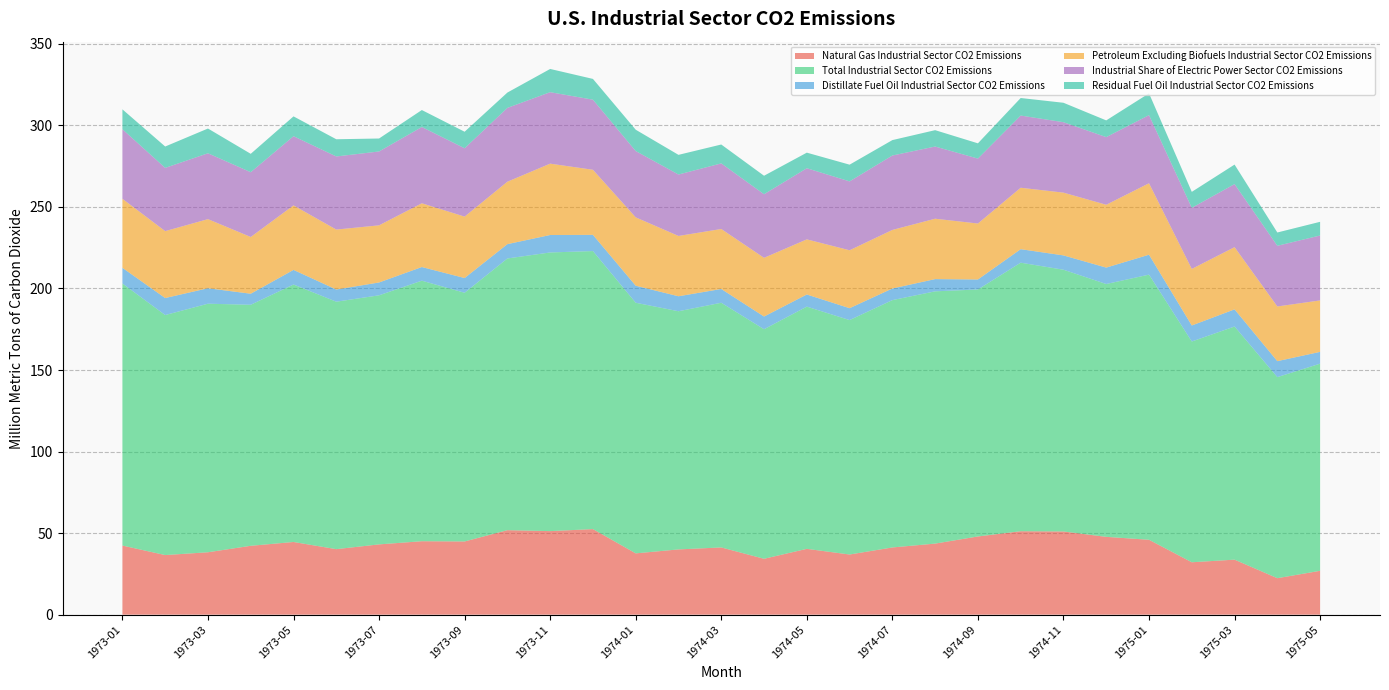

Reading left to right, extract all data points from this chart.

Natural Gas Industrial Sector CO2 Emissions: 1973-01=42.4	1973-02=36.5	1973-03=38.3	1973-04=42.2	1973-05=44.6	1973-06=40.2	1973-07=43.1	1973-08=45.0	1973-09=44.9	1973-10=51.8	1973-11=51.2	1973-12=52.5	1974-01=37.6	1974-02=40.0	1974-03=41.2	1974-04=34.3	1974-05=40.4	1974-06=36.9	1974-07=41.2	1974-08=43.6	1974-09=47.9	1974-10=51.2	1974-11=51.0	1974-12=47.7	1975-01=45.9	1975-02=32.1	1975-03=33.7	1975-04=22.4	1975-05=26.9
Total Industrial Sector CO2 Emissions: 1973-01=160.7	1973-02=147.2	1973-03=152.4	1973-04=147.8	1973-05=157.9	1973-06=151.7	1973-07=152.7	1973-08=159.8	1973-09=152.5	1973-10=166.6	1973-11=170.9	1973-12=170.5	1974-01=153.7	1974-02=146.0	1974-03=150.0	1974-04=140.8	1974-05=148.5	1974-06=143.7	1974-07=151.7	1974-08=154.7	1974-09=151.5	1974-10=164.7	1974-11=160.5	1974-12=155.0	1975-01=162.6	1975-02=135.4	1975-03=143.0	1975-04=123.3	1975-05=127.0
Distillate Fuel Oil Industrial Sector CO2 Emissions: 1973-01=9.6	1973-02=10.4	1973-03=9.5	1973-04=6.8	1973-05=9.0	1973-06=7.5	1973-07=7.9	1973-08=8.4	1973-09=9.0	1973-10=8.8	1973-11=10.7	1973-12=9.9	1974-01=10.4	1974-02=9.2	1974-03=8.4	1974-04=7.8	1974-05=7.4	1974-06=7.3	1974-07=7.1	1974-08=7.5	1974-09=6.1	1974-10=8.3	1974-11=8.8	1974-12=10.1	1975-01=12.2	1975-02=9.8	1975-03=10.5	1975-04=9.8	1975-05=7.2
Petroleum Excluding Biofuels Industrial Sector CO2 Emissions: 1973-01=42.3	1973-02=41.0	1973-03=42.4	1973-04=34.8	1973-05=39.6	1973-06=36.8	1973-07=35.0	1973-08=39.1	1973-09=37.7	1973-10=38.3	1973-11=43.8	1973-12=39.9	1974-01=41.9	1974-02=37.0	1974-03=36.8	1974-04=36.0	1974-05=33.8	1974-06=35.5	1974-07=35.9	1974-08=37.0	1974-09=34.3	1974-10=37.7	1974-11=38.5	1974-12=38.5	1975-01=43.8	1975-02=34.7	1975-03=38.1	1975-04=33.5	1975-05=31.6
Industrial Share of Electric Power Sector CO2 Emissions: 1973-01=42.6	1973-02=38.8	1973-03=40.4	1973-04=39.7	1973-05=42.4	1973-06=44.8	1973-07=45.3	1973-08=46.8	1973-09=41.9	1973-10=45.3	1973-11=43.8	1973-12=43.0	1974-01=40.7	1974-02=37.7	1974-03=40.2	1974-04=39.0	1974-05=43.6	1974-06=42.2	1974-07=45.6	1974-08=44.3	1974-09=39.8	1974-10=44.3	1974-11=43.2	1974-12=41.5	1975-01=41.8	1975-02=37.5	1975-03=38.7	1975-04=37.2	1975-05=39.8
Residual Fuel Oil Industrial Sector CO2 Emissions: 1973-01=12.2	1973-02=13.1	1973-03=15.2	1973-04=11.3	1973-05=12.2	1973-06=10.6	1973-07=8.0	1973-08=10.4	1973-09=10.1	1973-10=9.4	1973-11=14.2	1973-12=12.7	1974-01=13.1	1974-02=12.1	1974-03=11.6	1974-04=11.3	1974-05=9.6	1974-06=10.2	1974-07=9.5	1974-08=10.0	1974-09=9.4	1974-10=10.8	1974-11=11.9	1974-12=10.3	1975-01=13.4	1975-02=9.8	1975-03=12.0	1975-04=8.2	1975-05=8.4